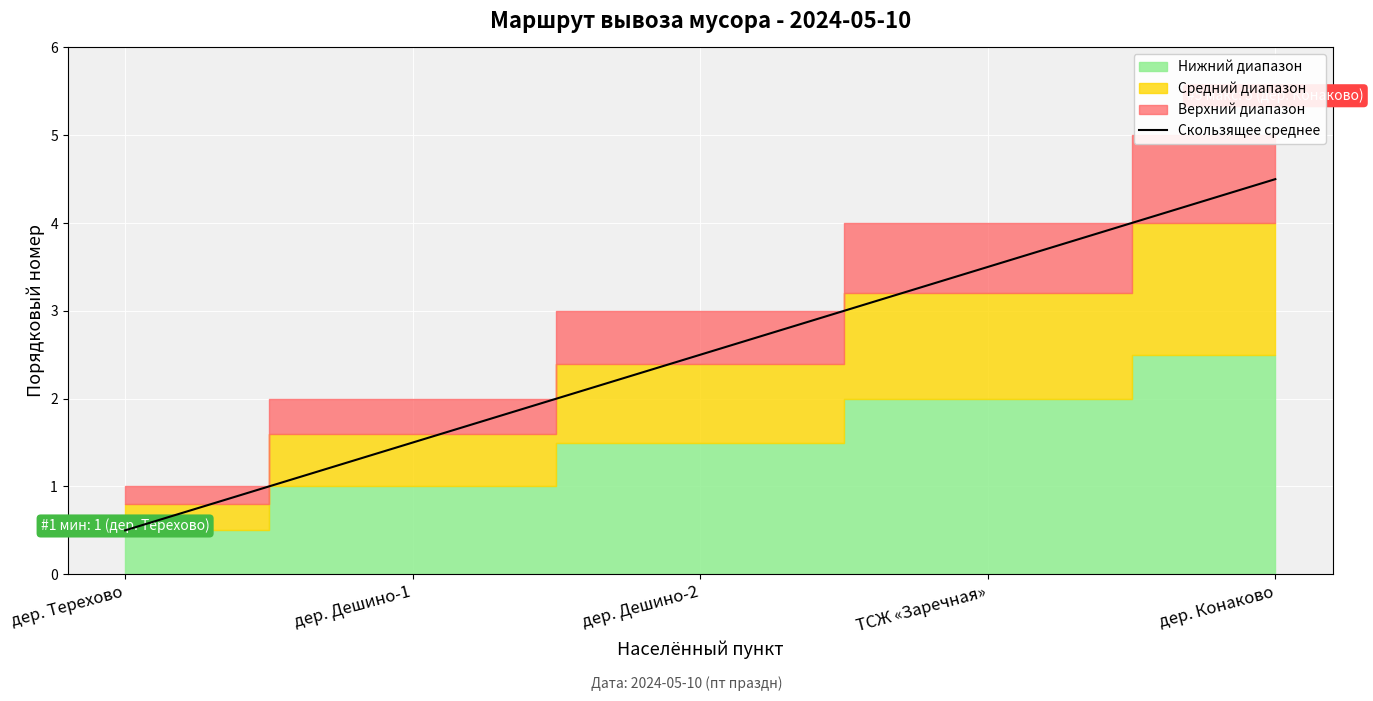

What is the difference between the maximum and second lowest values?

3.0